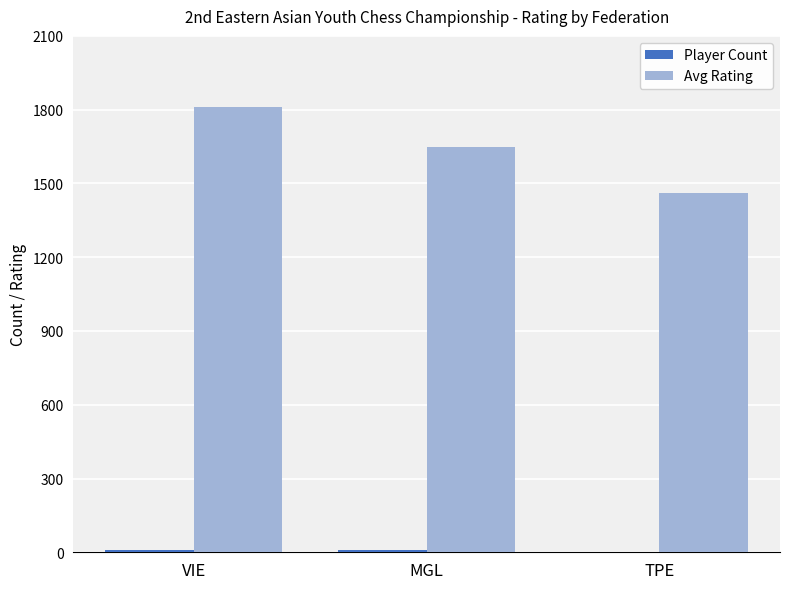

At which label does Avg Rating first exceed 1648?

VIE